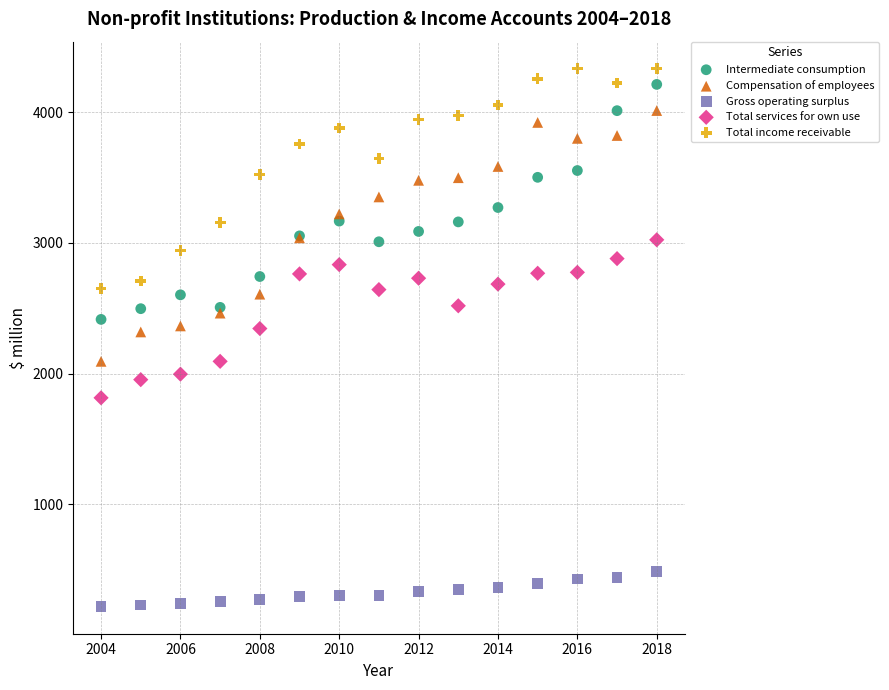

What are all the series names shown in the legend?

Intermediate consumption, Compensation of employees, Gross operating surplus, Total services for own use, Total income receivable